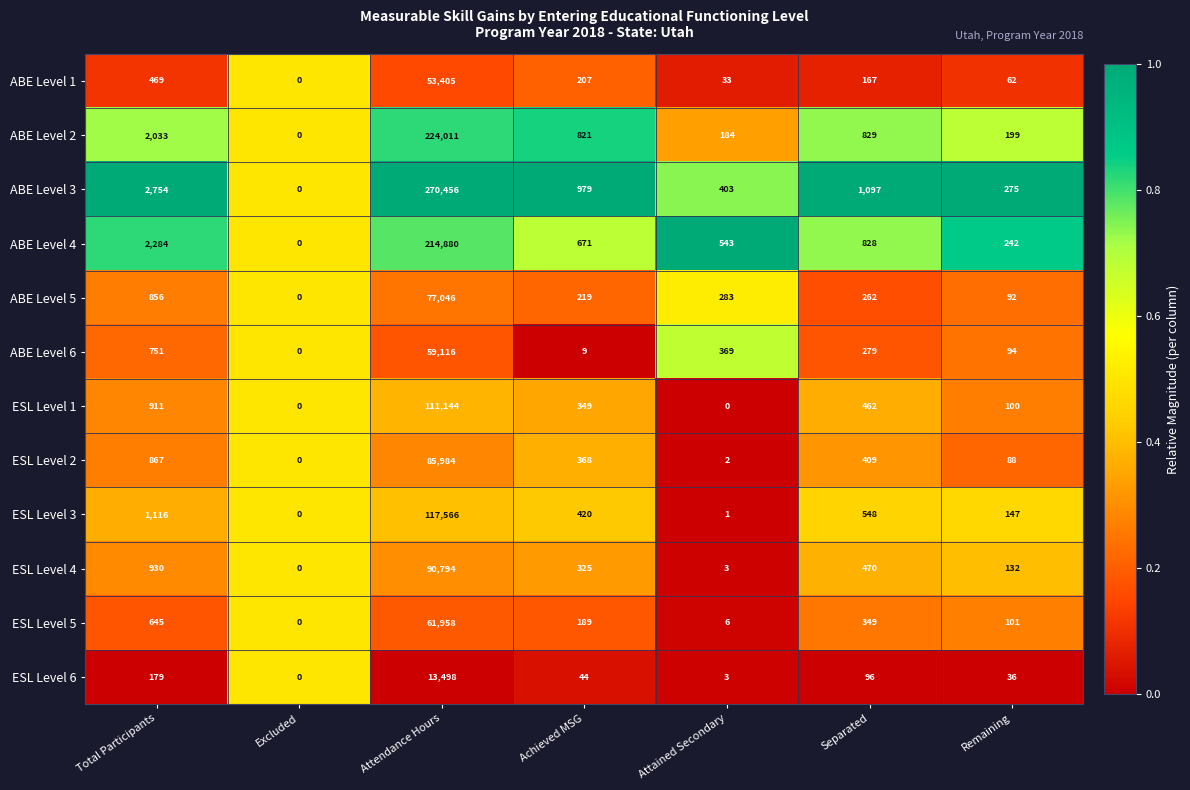

What is the maximum value shown in the chart?

270456